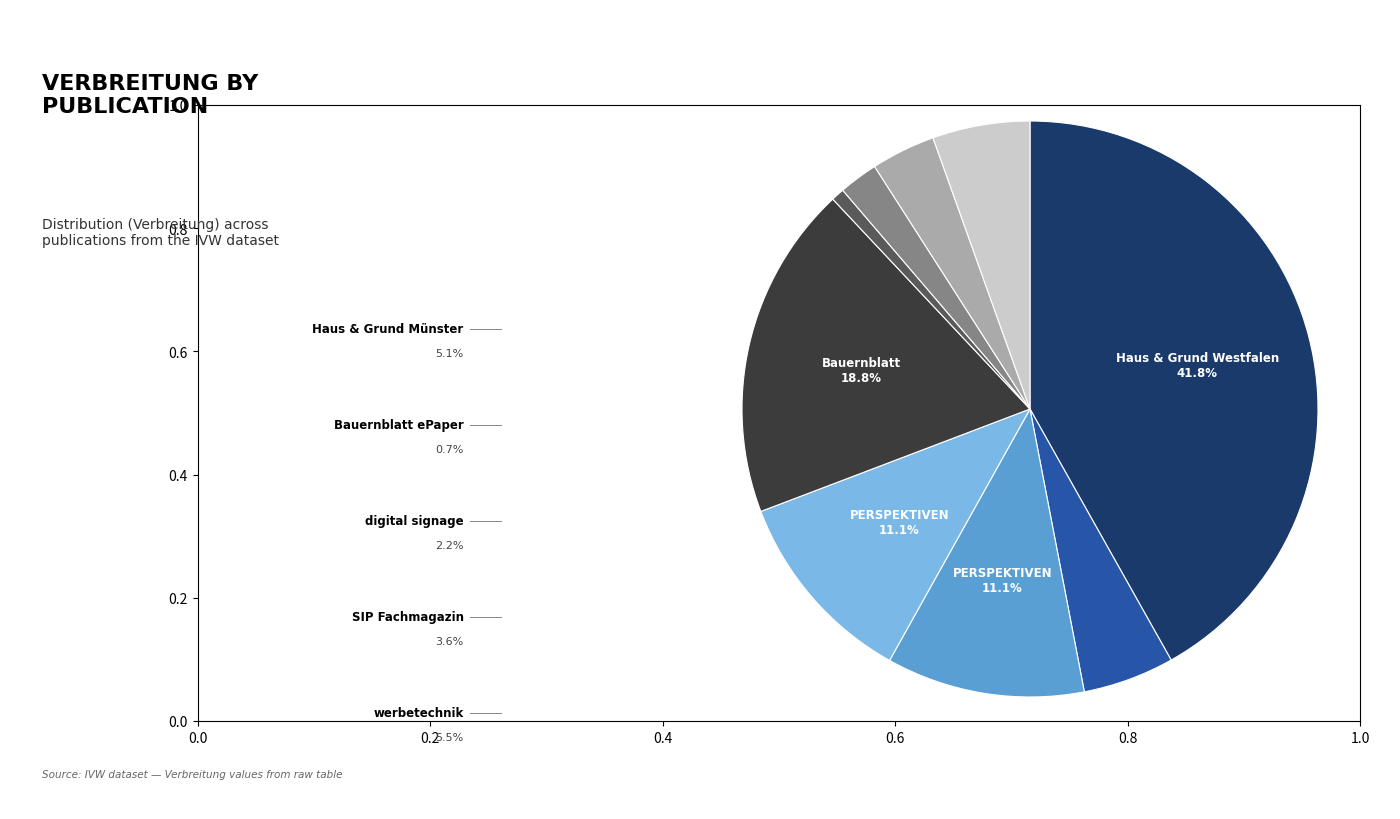

Does any single category account for the majority?

No